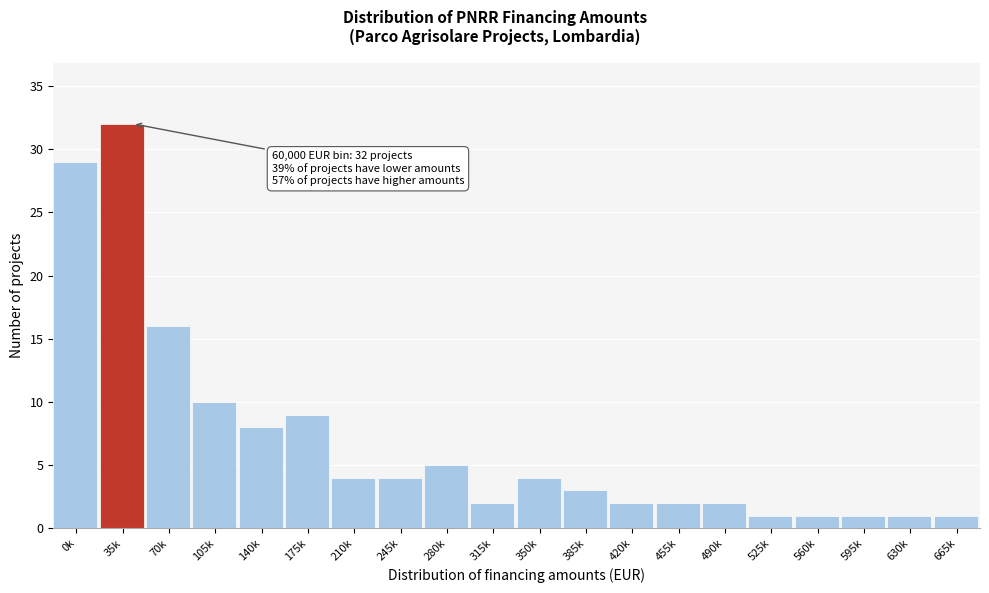

Reading right to left, extract all data points from this chart.

665k=1	630k=1	595k=1	560k=1	525k=1	490k=2	455k=2	420k=2	385k=3	350k=4	315k=2	280k=5	245k=4	210k=4	175k=9	140k=8	105k=10	70k=16	35k=32	0k=29